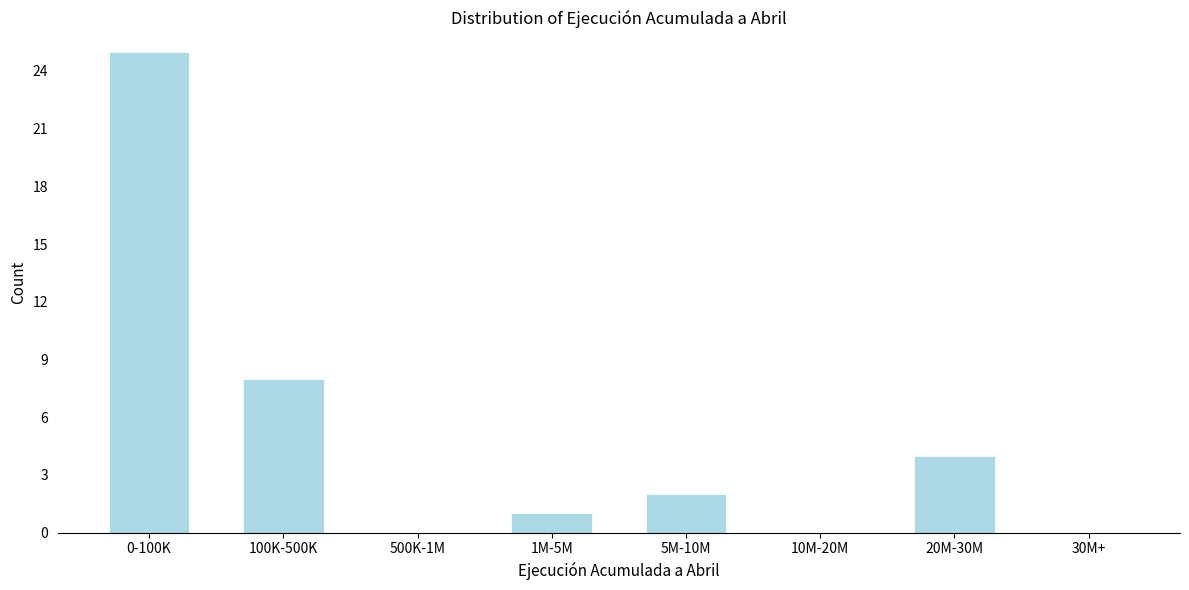

Reading left to right, extract all data points from this chart.

0-100K=25	100K-500K=8	500K-1M=0	1M-5M=1	5M-10M=2	10M-20M=0	20M-30M=4	30M+=0